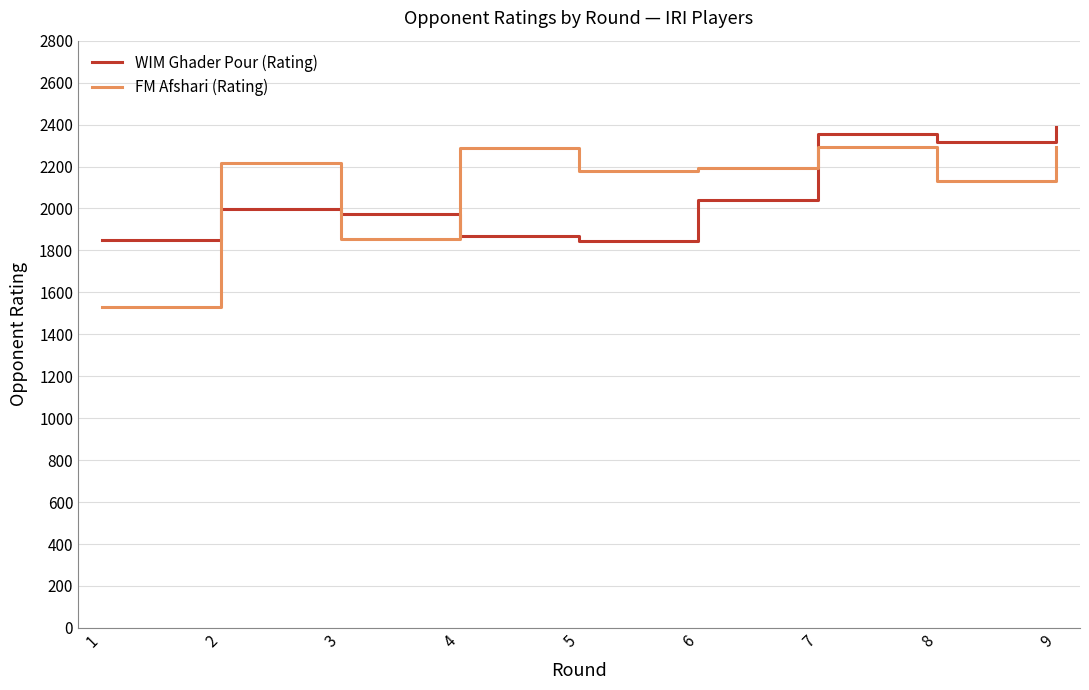

Where does the FM Afshari (Rating) series first go above 2195?

2